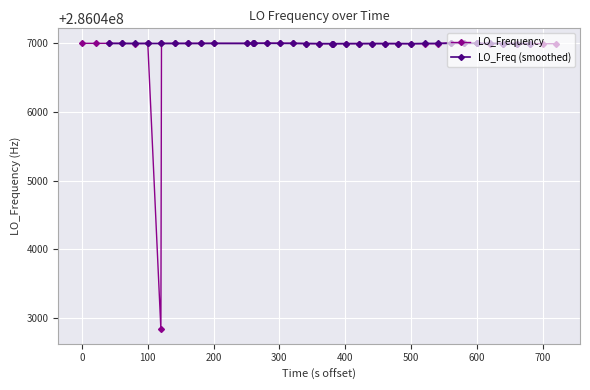

Reading right to left, what are all the values shown in this chart?

286046997.0	286046996.9	286046999.3	286046999.4	286046999.3	286046998.9	286047001.1	286047001.1	286047002.2	286047011.9	286046996.6	286046997.0	286046996.9	286046998.6	286046999.1	286046998.7	286046998.3	286046998.5	286046996.6	286046996.6	286046996.9	286046999.0	286047002.6	286047002.6	286047004.4	286047002.5	286047002.5	286047000.1	286047001.4	286047001.5	286047000.5	286047000.5	286047000.9	286042828.0	286047000.7	286046998.2	286047000.5	286047002.3	286047001.8	286047002.4